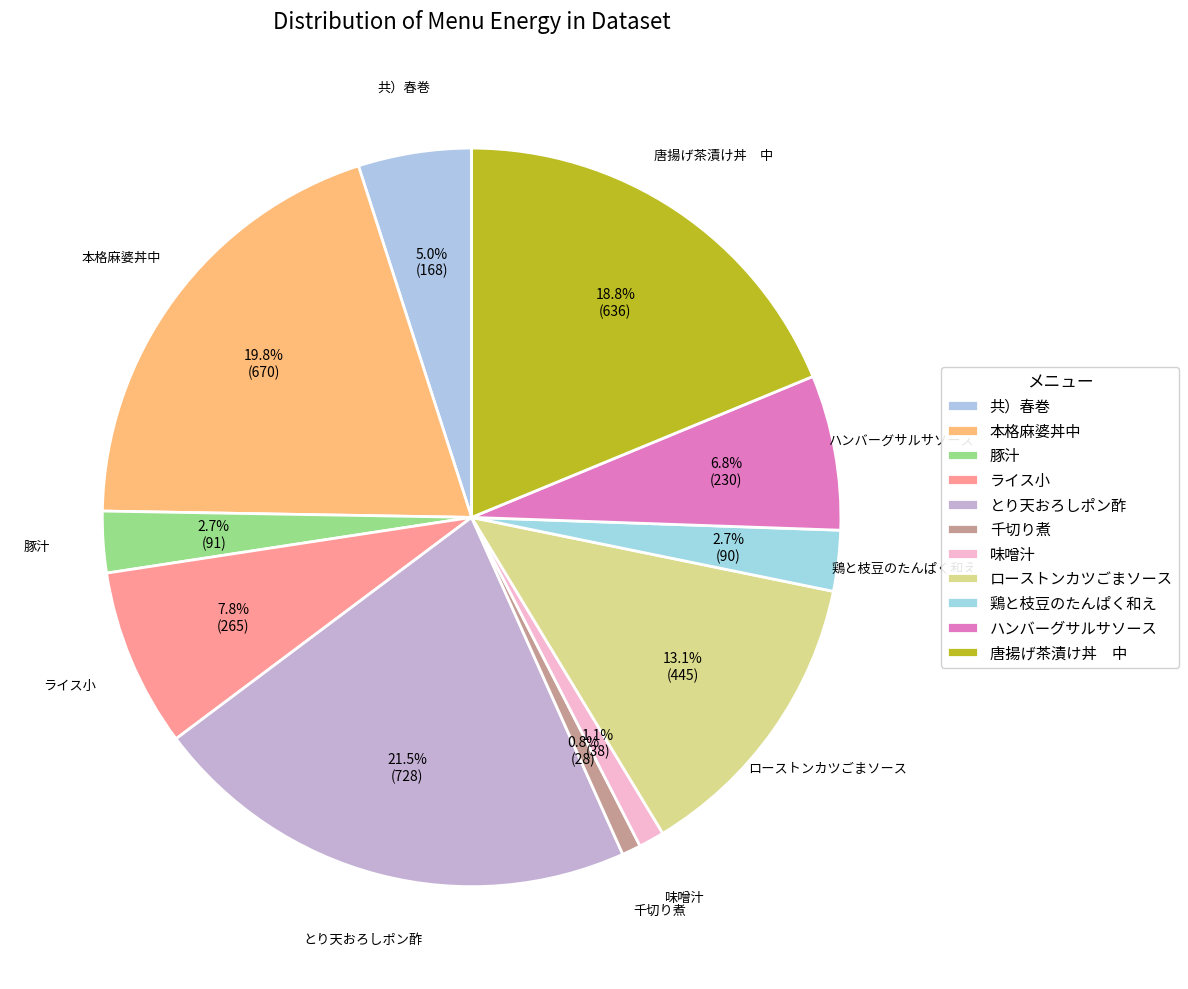

Rank the categories by value from lowest to highest.

千切り煮, 味噌汁, 鶏と枝豆のたんぱく和え, 豚汁, 共）春巻, ハンバーグサルサソース, ライス小, ローストンカツごまソース, 唐揚げ茶漬け丼　中, 本格麻婆丼中, とり天おろしポン酢